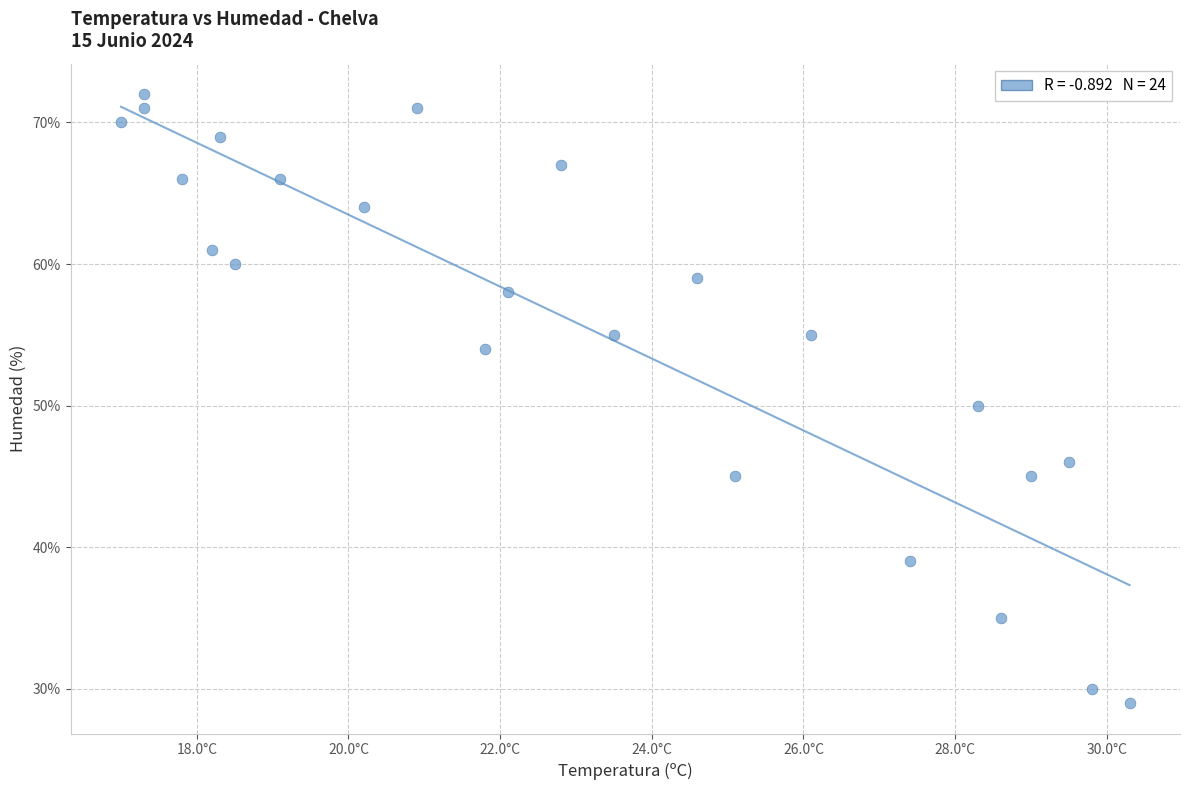

What is the range of Y values (max minus min)?

43